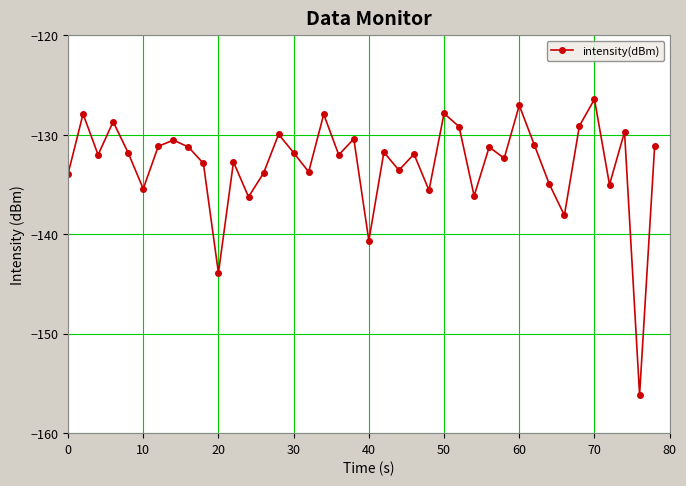

What is the difference between the maximum and minimum values?

29.7